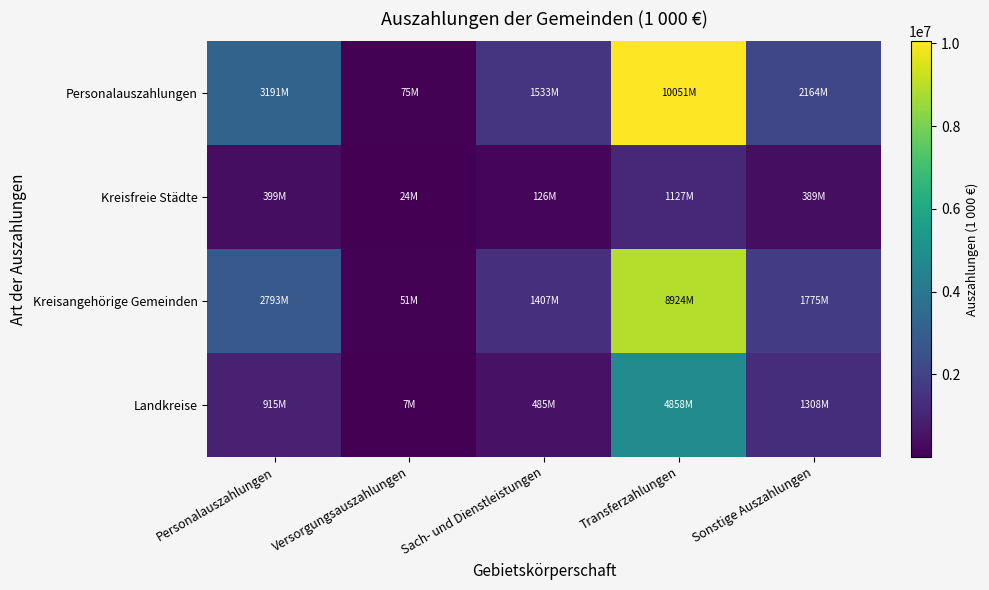

How many distinct data groups are displayed?

4